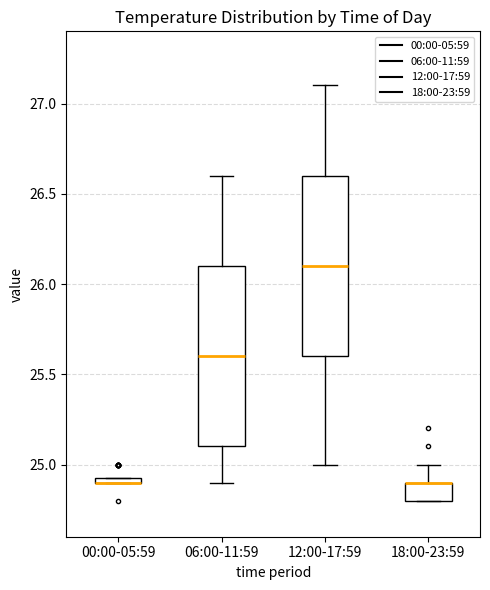

Where is the upper edge of the box for 06:00-11:59 on the y-axis? The values are not printed on the chart, so give them approximately, as read against the axis.

26.10